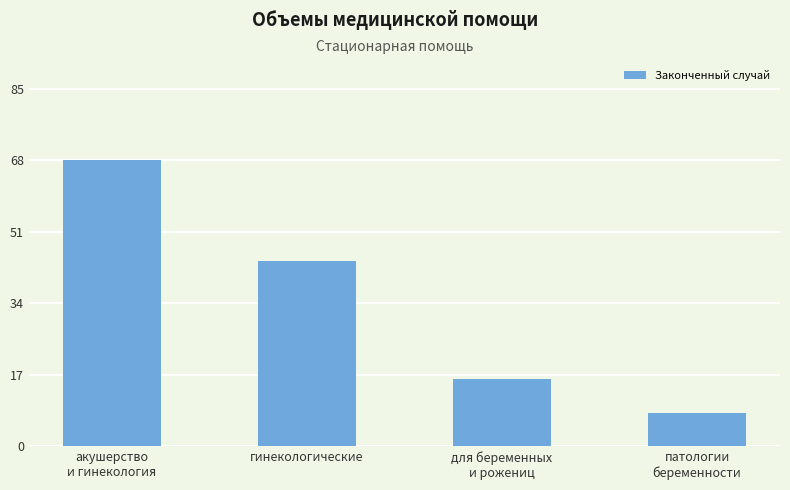

Reading left to right, what are all the values shown in this chart?

акушерство
и гинекология=68	гинекологические=44	для беременных
и рожениц=16	патологии
беременности=8